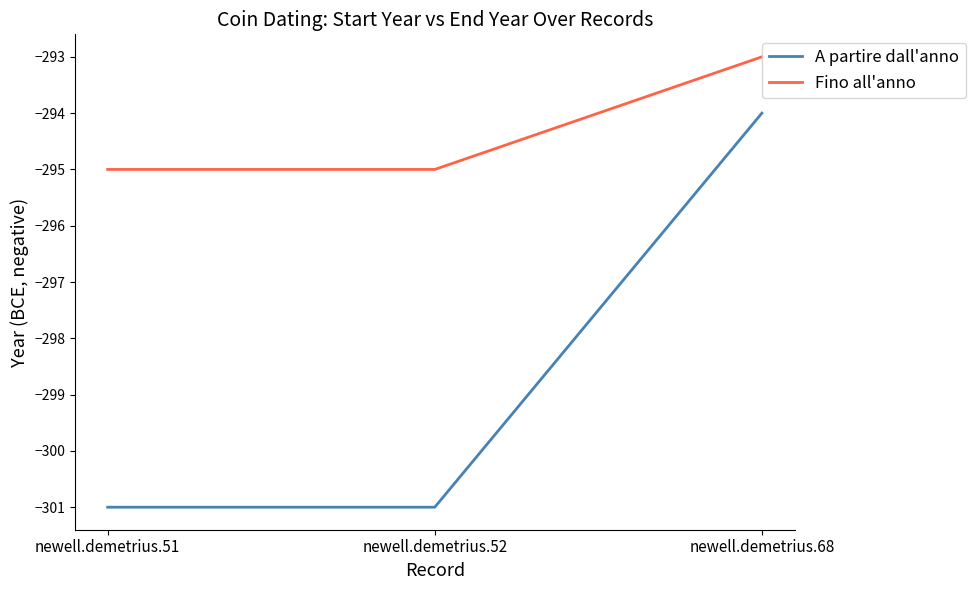

What value does the Fino all'anno series have at newell.demetrius.51?

-295